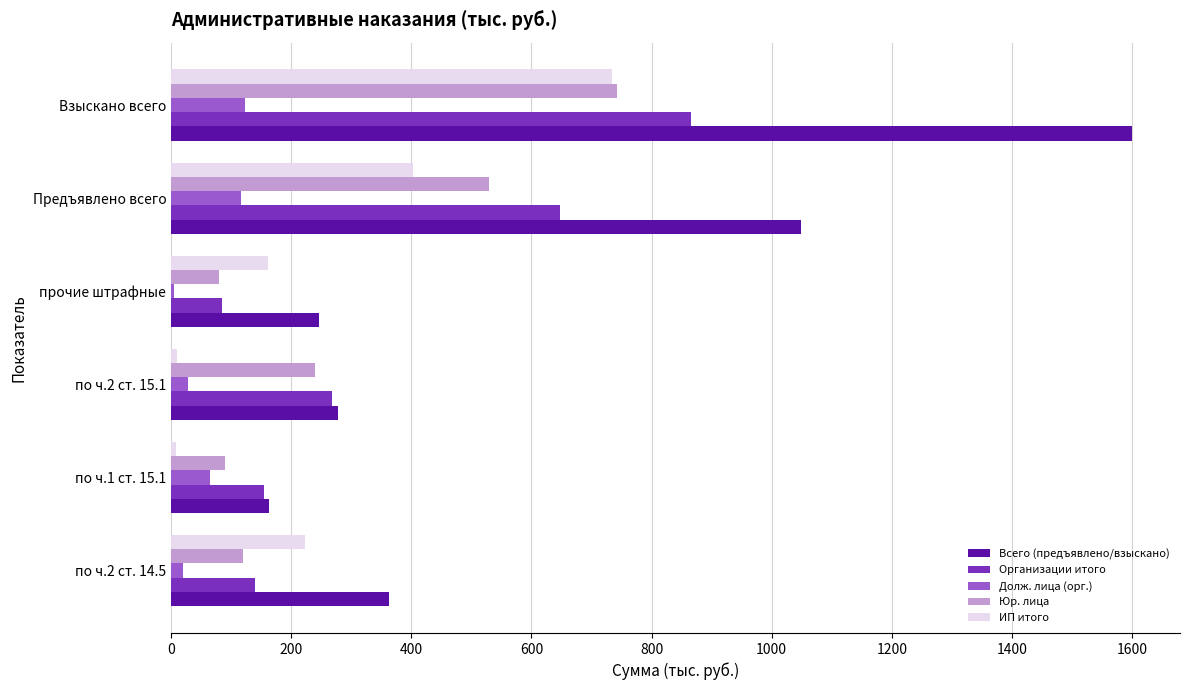

Which series has the largest total across all categories?

Всего (предъявлено/взыскано)